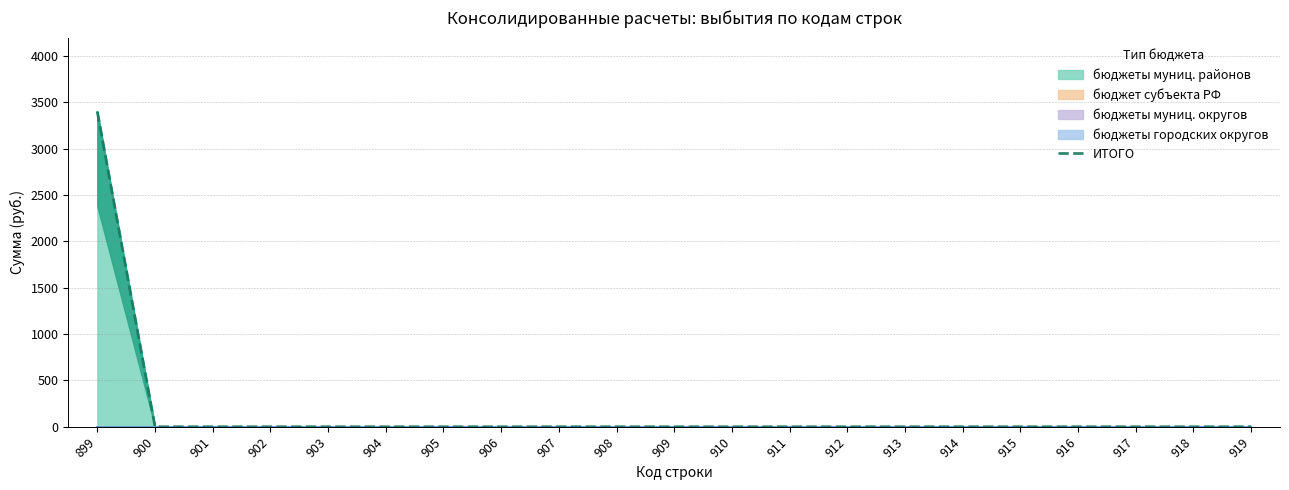

Rank the categories by value from highest to lowest.

899, 900, 901, 902, 903, 904, 905, 906, 907, 908, 909, 910, 911, 912, 913, 914, 915, 916, 917, 918, 919